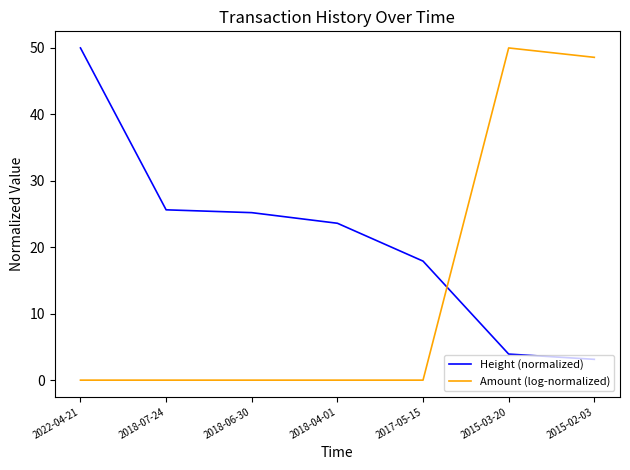

How many values in the Height (normalized) series exceed 23?

4